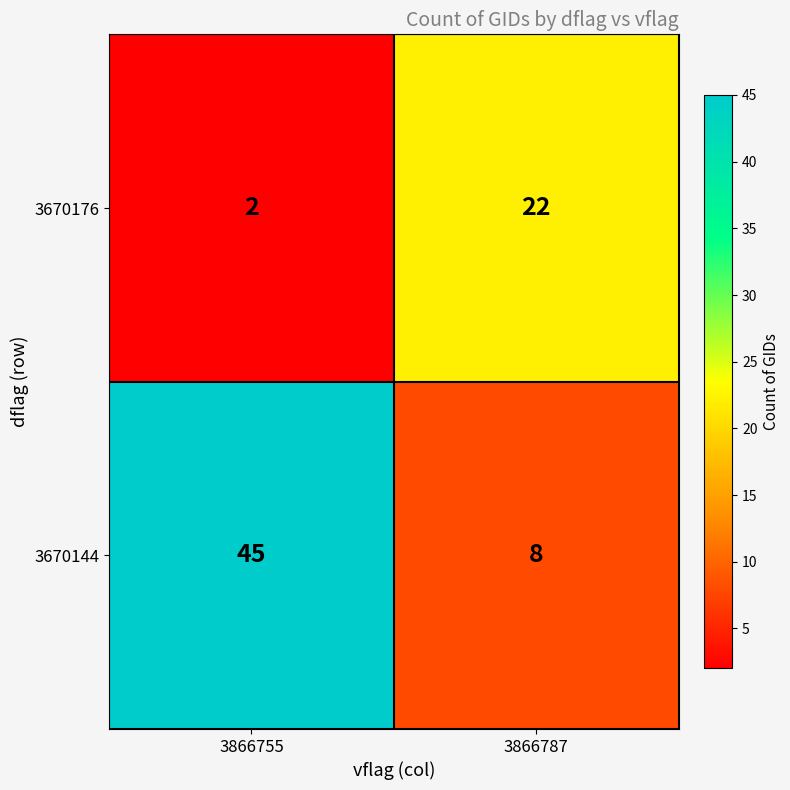

List the series in order of their peak value, lowest first.

3670176, 3670144